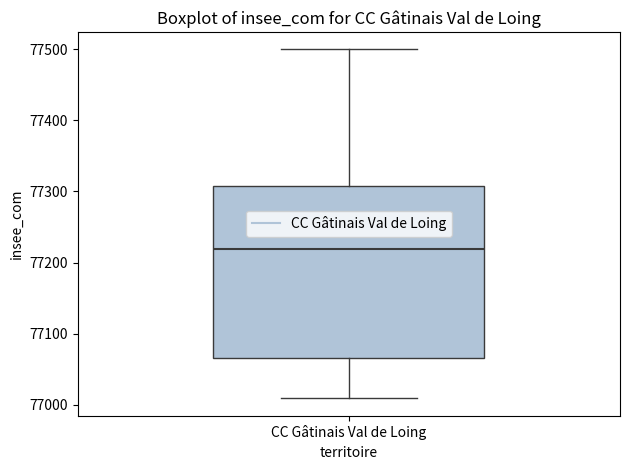

Transcribe this box plot: give where the median line is, the range the box spans, and where the two whiskers end, as read against the y-axis. The values are not printed on the chart, so give them approximately, as read against the axis.

median 77220, box 77070 to 77310, whiskers 77010 to 77500